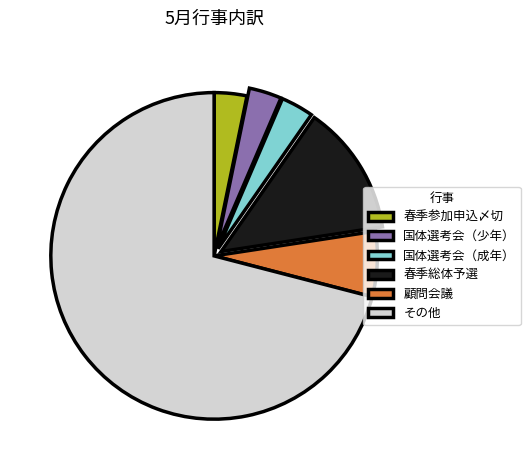

Which category has the biggest portion of the pie?

その他